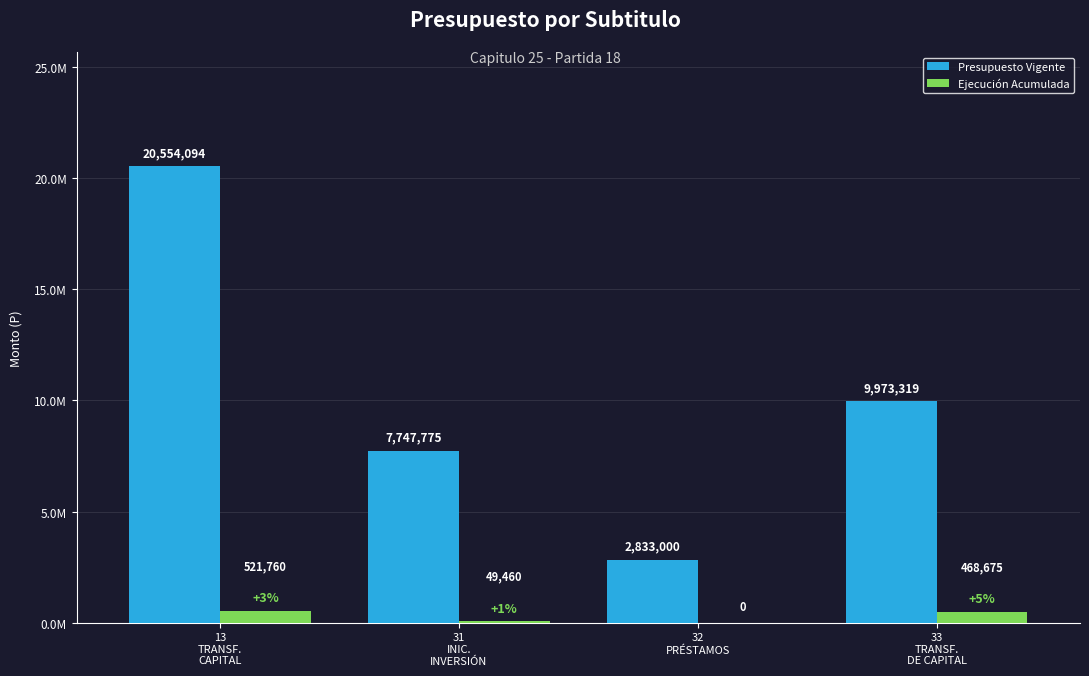

The Presupuesto Vigente series shows 7747775 at 31
INIC.
INVERSIÓN. True or false?

True